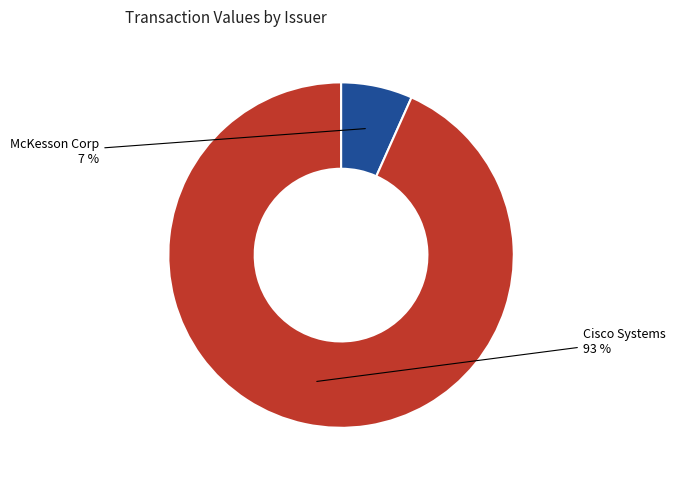

Does any single category account for the majority?

Yes